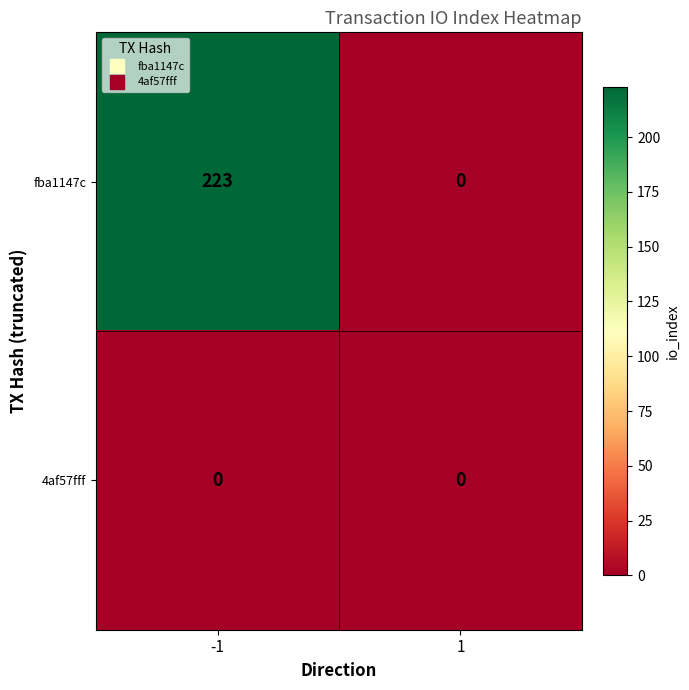

Which label corresponds to the largest value in the chart?

-1